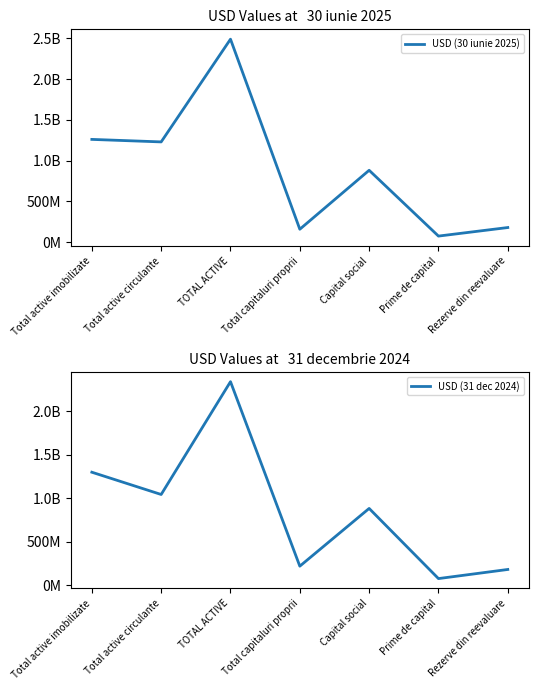

Which label corresponds to the largest value in the chart?

TOTAL ACTIVE